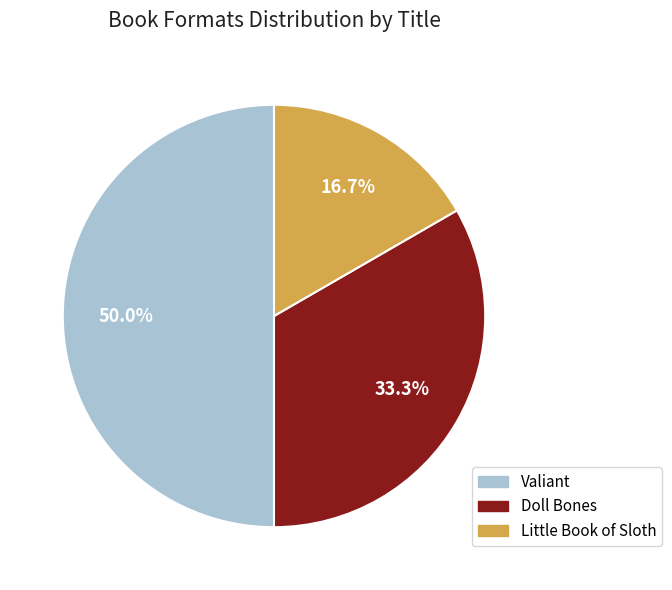

To the nearest percent, what is the combined percentage of Little Book of Sloth and Valiant?

67%